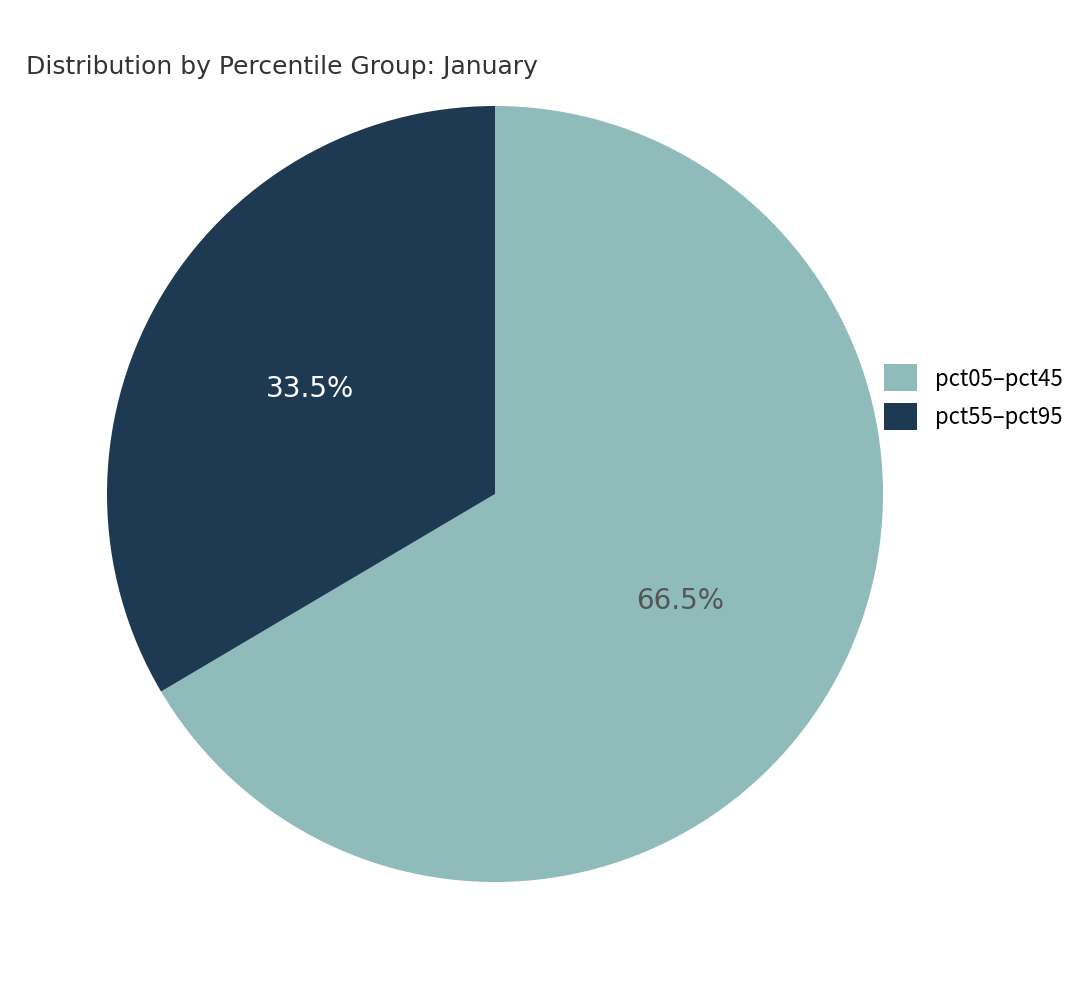

Do pct55–pct95 and pct05–pct45 together represent more than half of the pie?

Yes